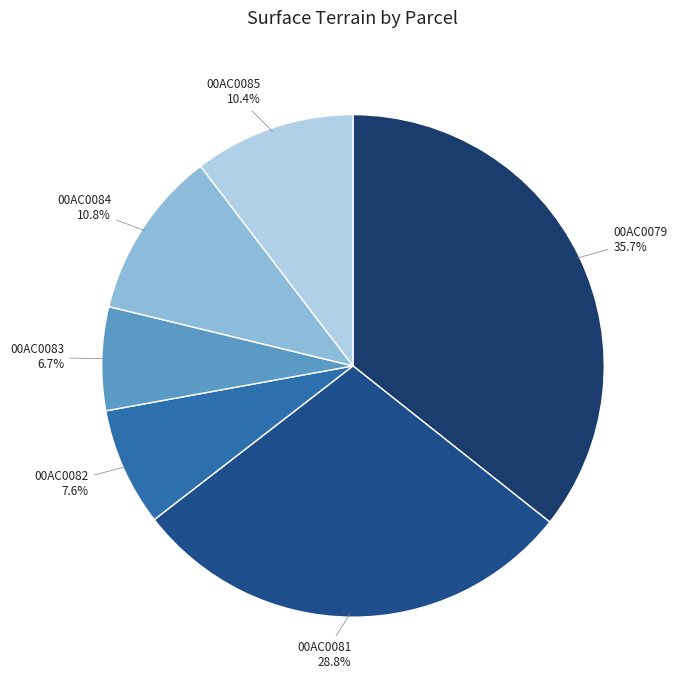

Count the number of slices in the pie.

6